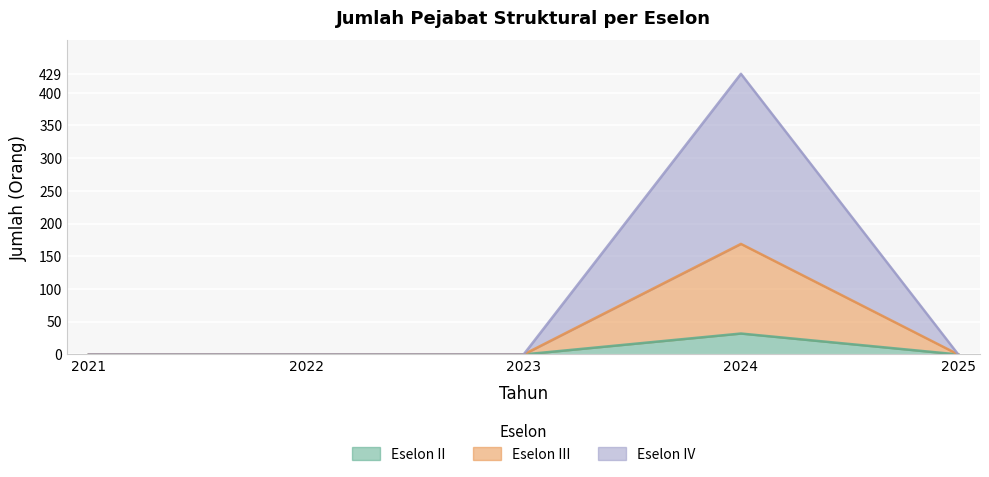

Does the chart display data point markers on the line(s)?

No